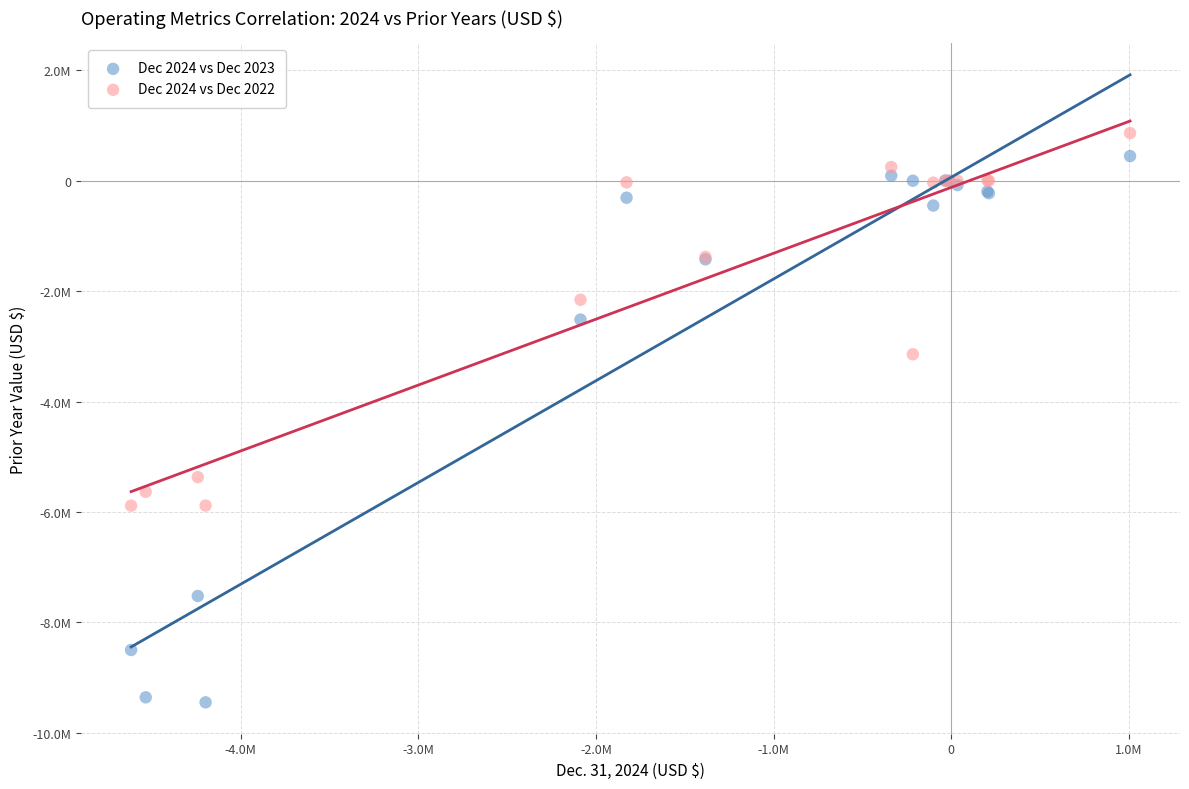

What are all the series names shown in the legend?

Dec 2024 vs Dec 2023, Dec 2024 vs Dec 2022